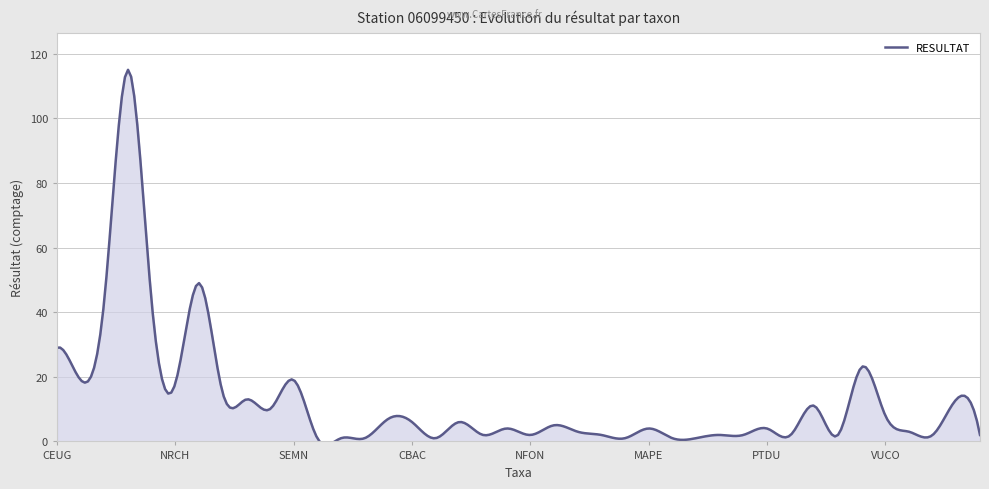

What is the greatest value displayed?

115.0